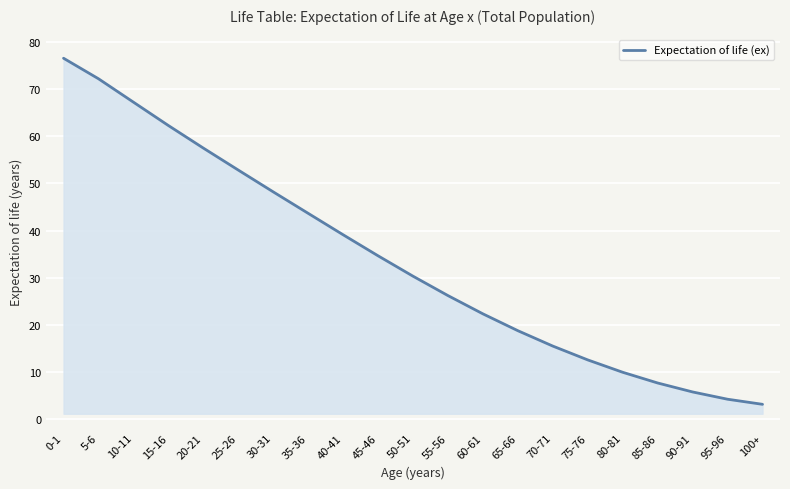

List the labels in order of value, smallest first.

100+, 95-96, 90-91, 85-86, 80-81, 75-76, 70-71, 65-66, 60-61, 55-56, 50-51, 45-46, 40-41, 35-36, 30-31, 25-26, 20-21, 15-16, 10-11, 5-6, 0-1